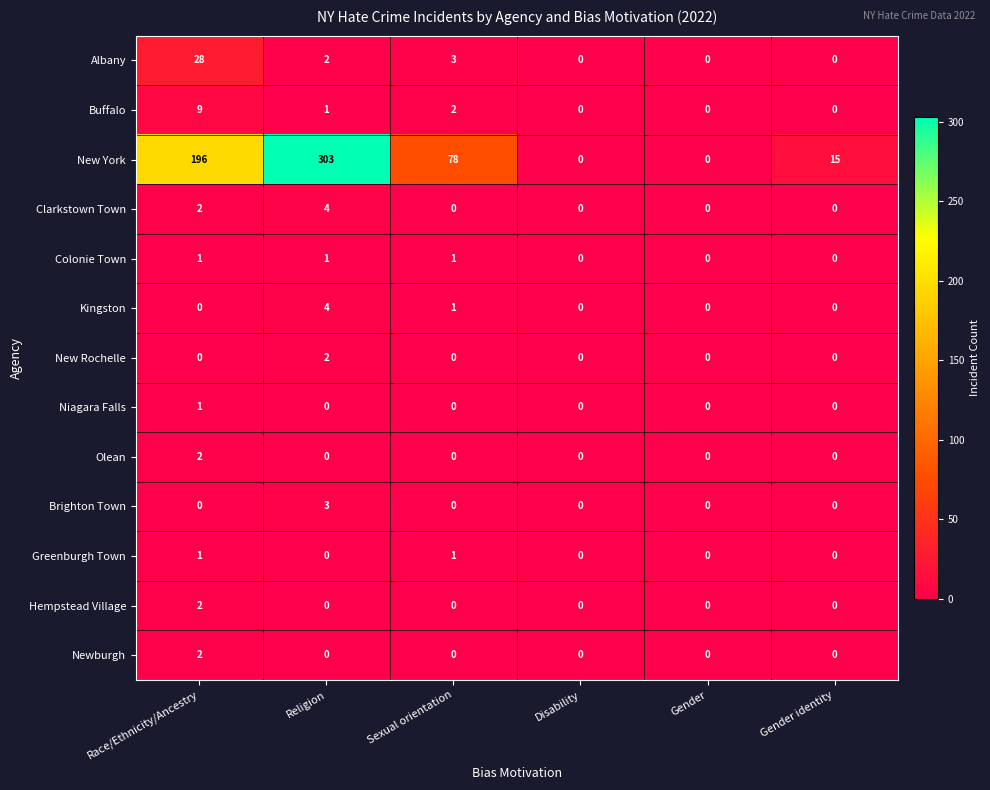

What is the difference between the maximum and minimum values in the Albany series?

28